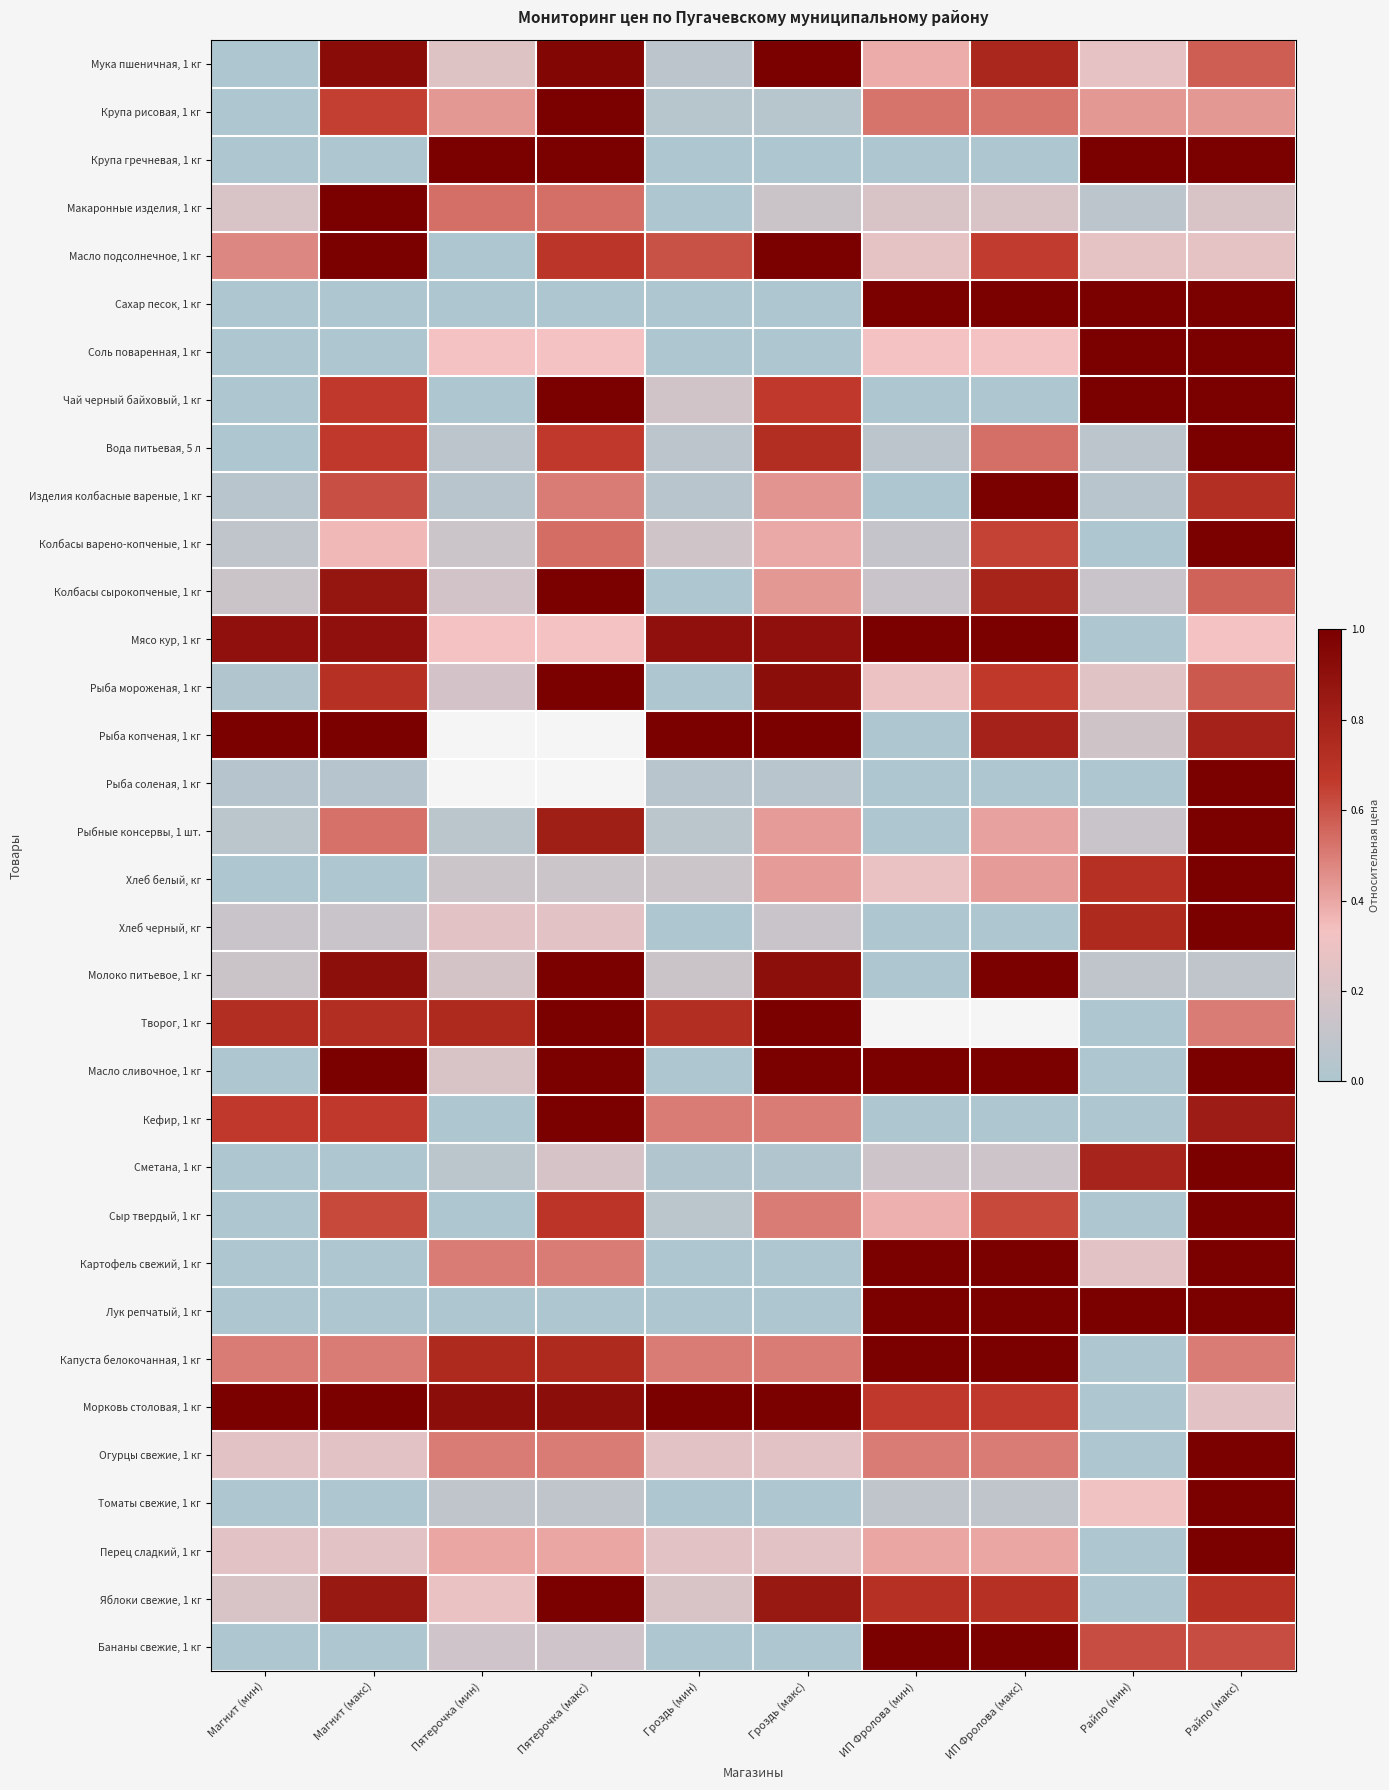

Which has a higher value, Райпо (макс) or ИП Фролова (мин)?

Райпо (макс)